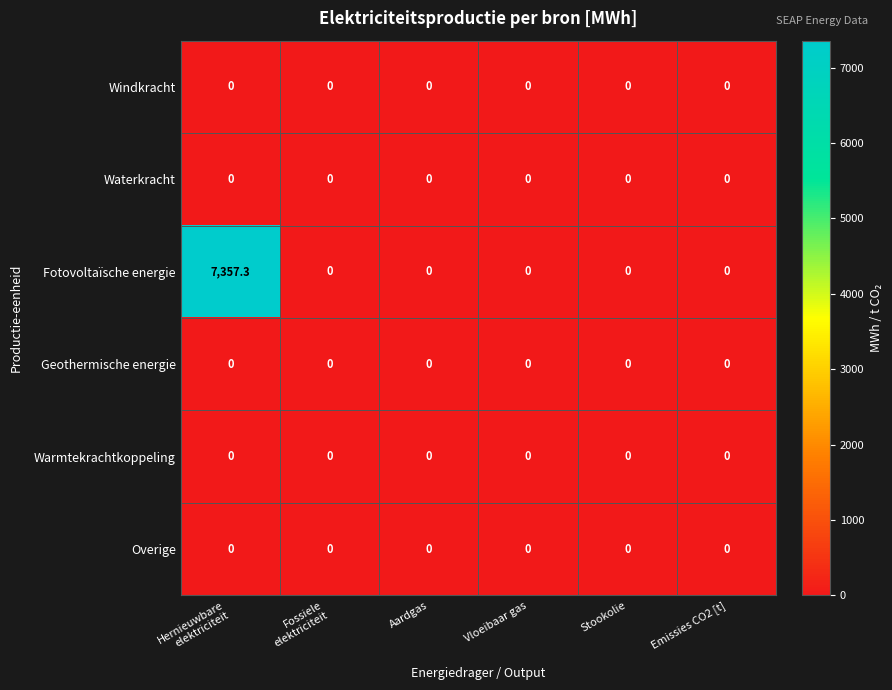

Which series has the largest range (max minus min)?

Fotovoltaïsche energie